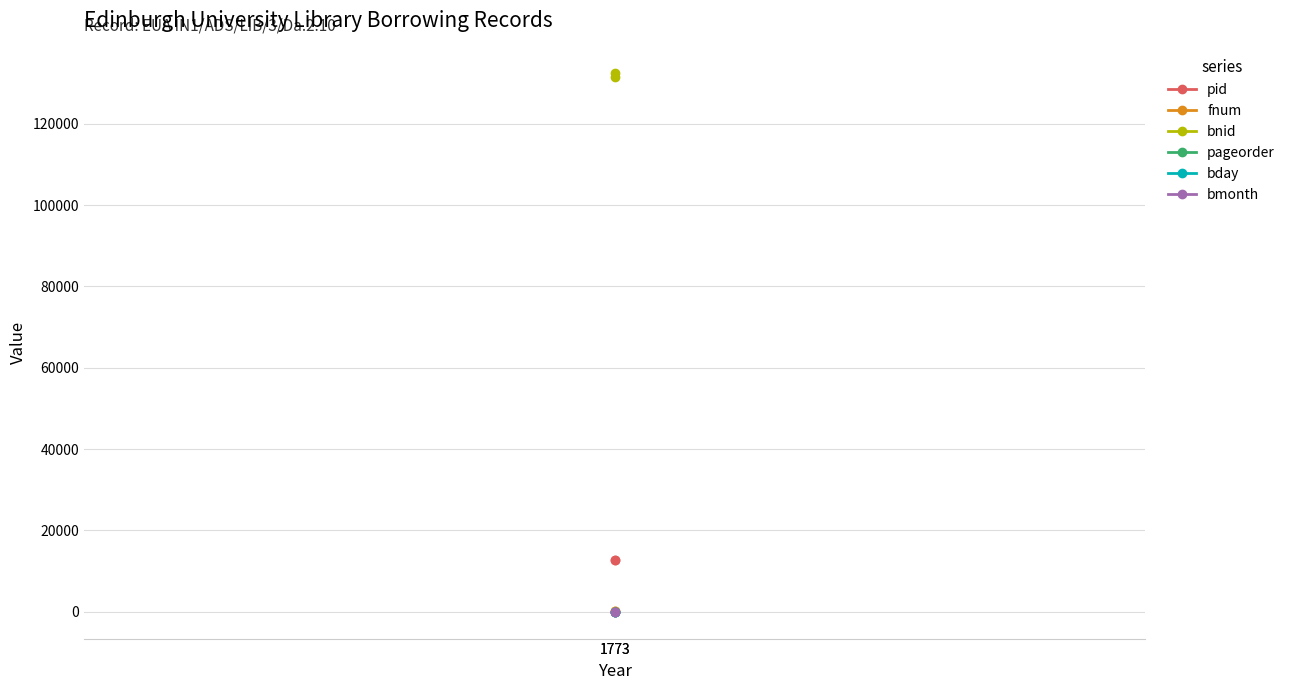

What is the sum of the bnid values at 1773 and 1773?

263982